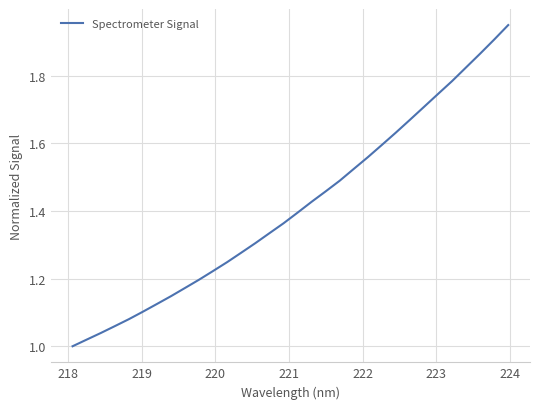

How many lines are shown in the chart?

1